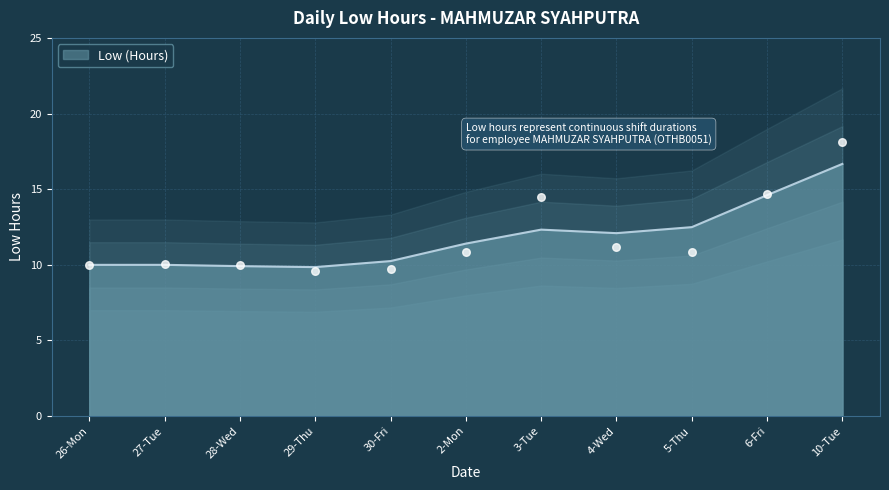

Approximately how many times larger is the value at 29-Thu compared to 27-Tue?

1.0